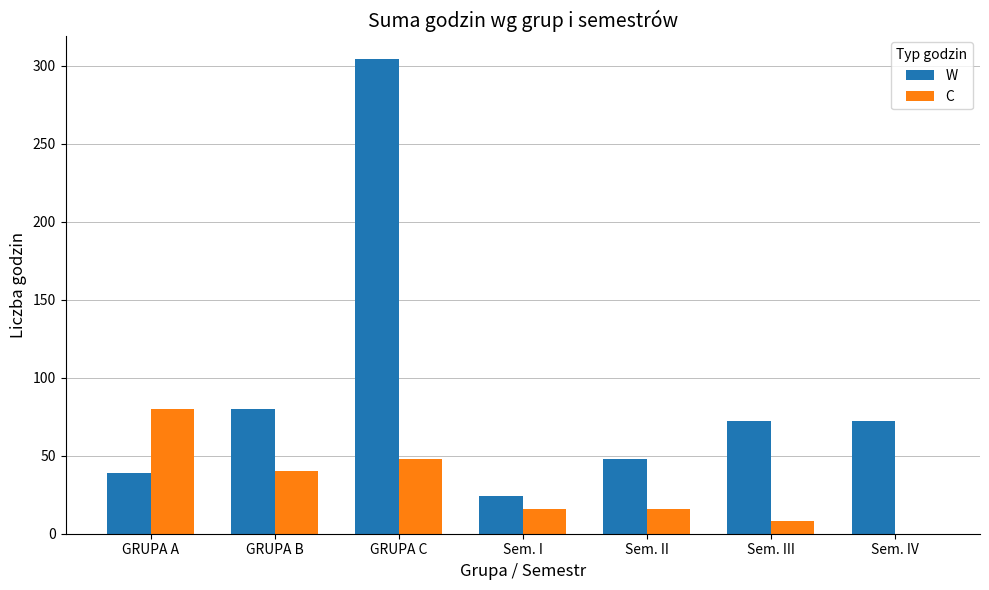

What is the maximum value for W?

304